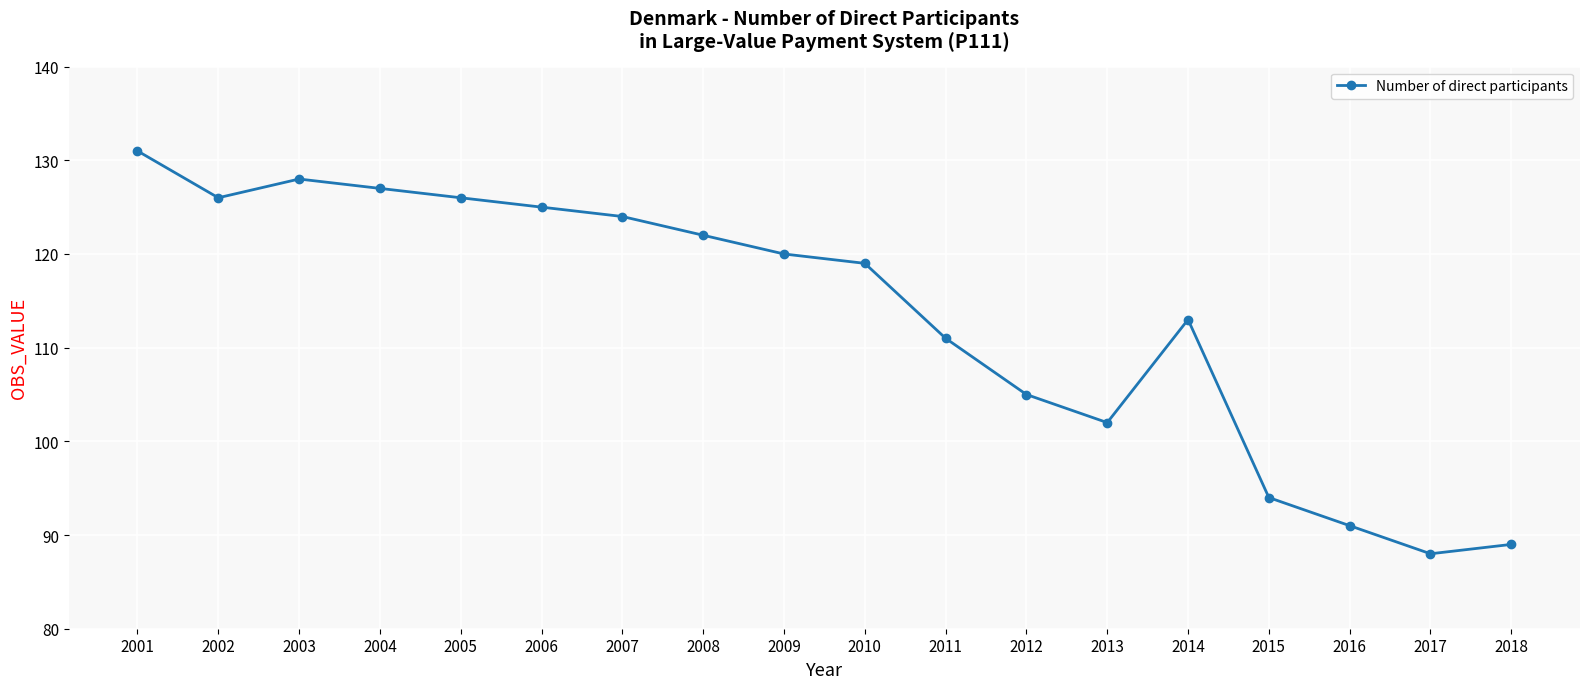

Between 2011 and 2003, which is larger?

2003